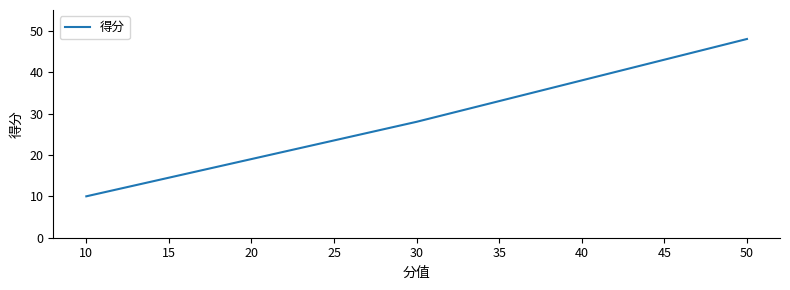

What is the minimum value shown in the chart?

10